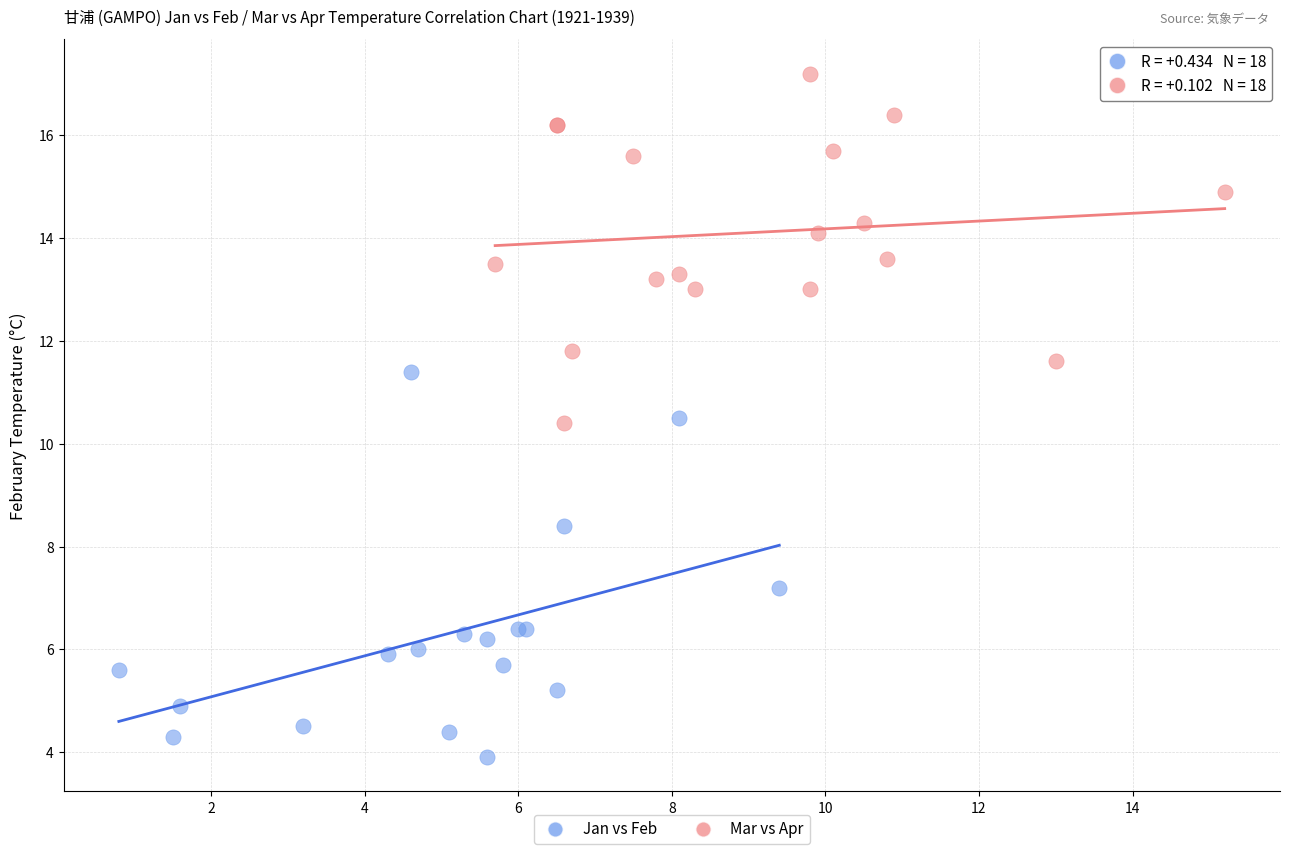

Which series has the widest spread of Y values?

Jan vs Feb